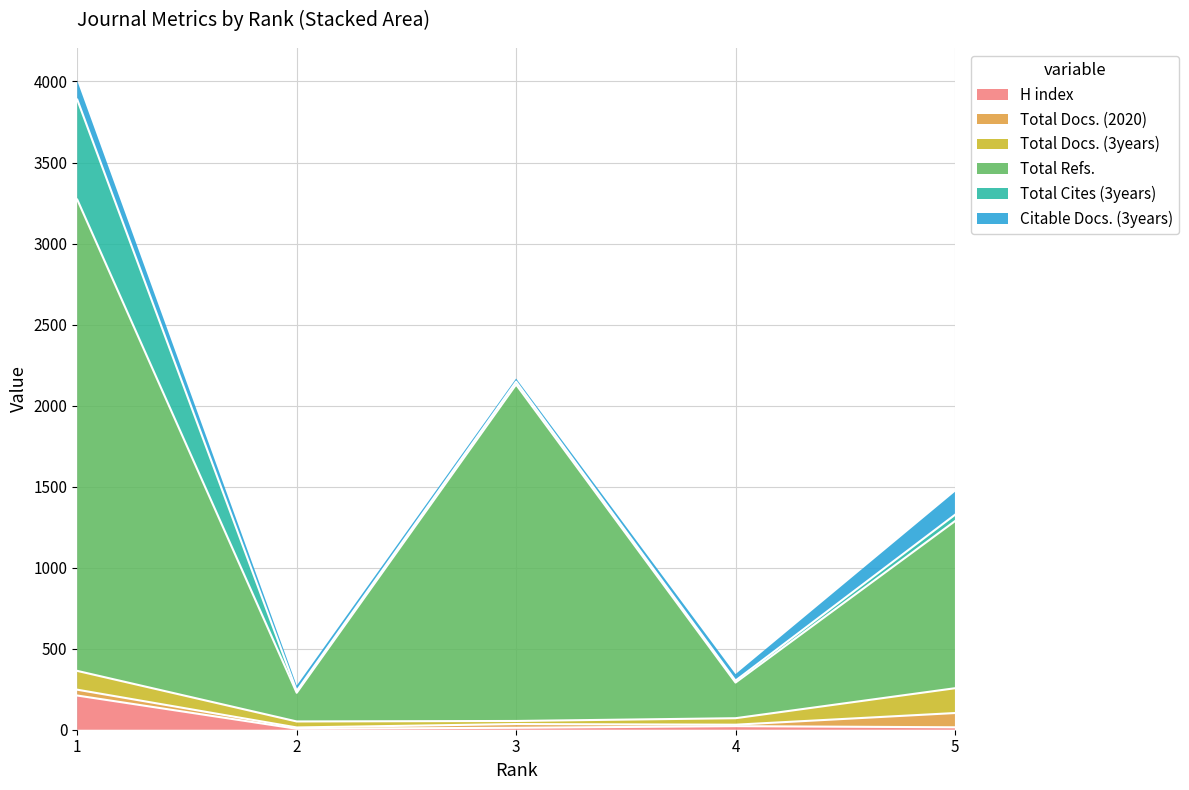

How many data points in H index are less than 15?

2